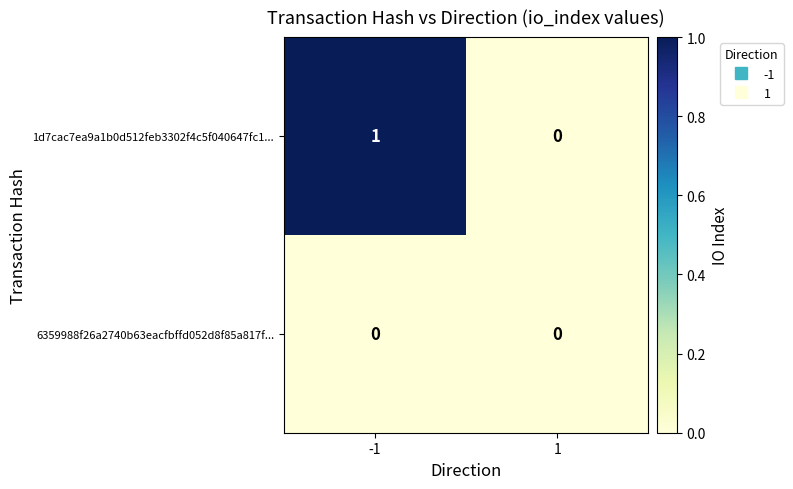

What is the total value across all series at -1?

1